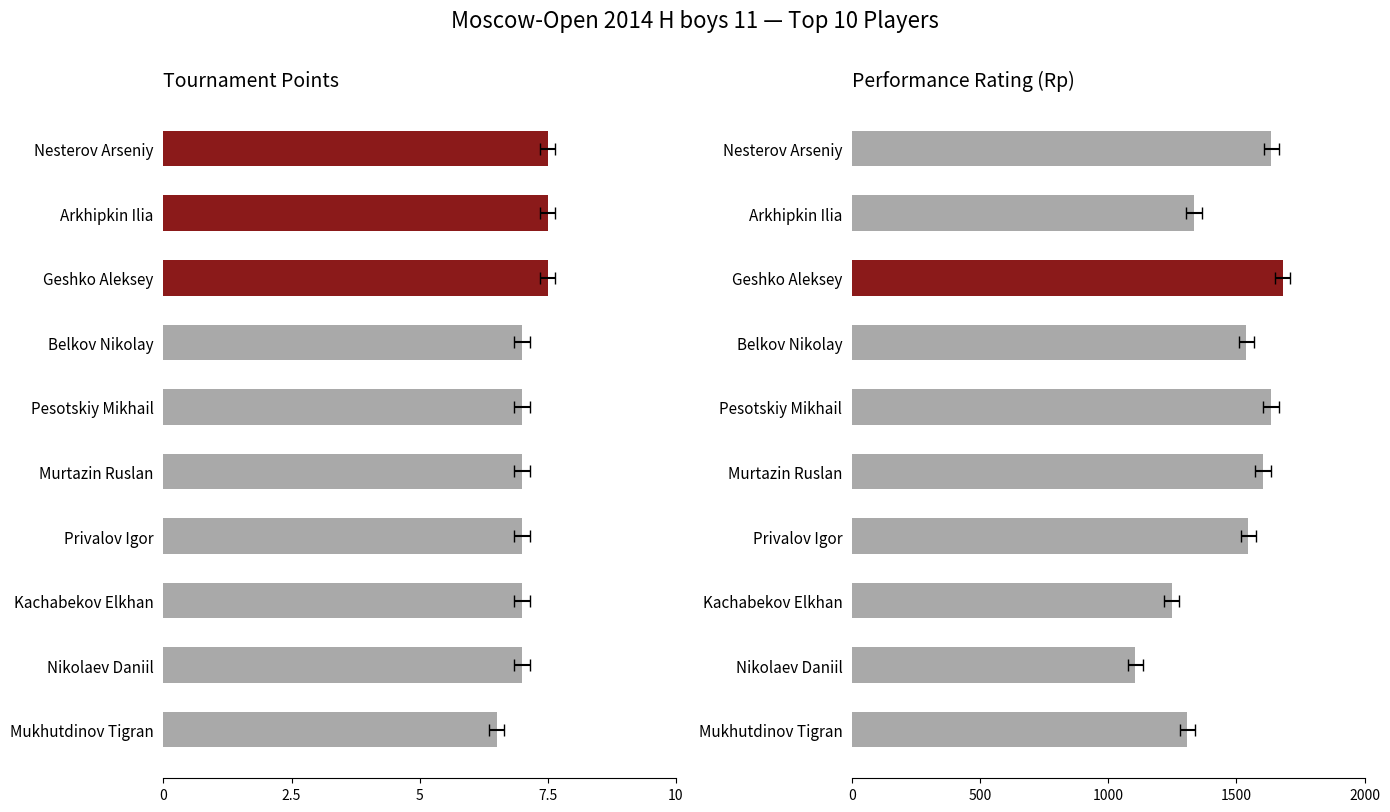

What is the difference between the Performance Rating values at Nikolaev Daniil and Nesterov Arseniy?

531.0